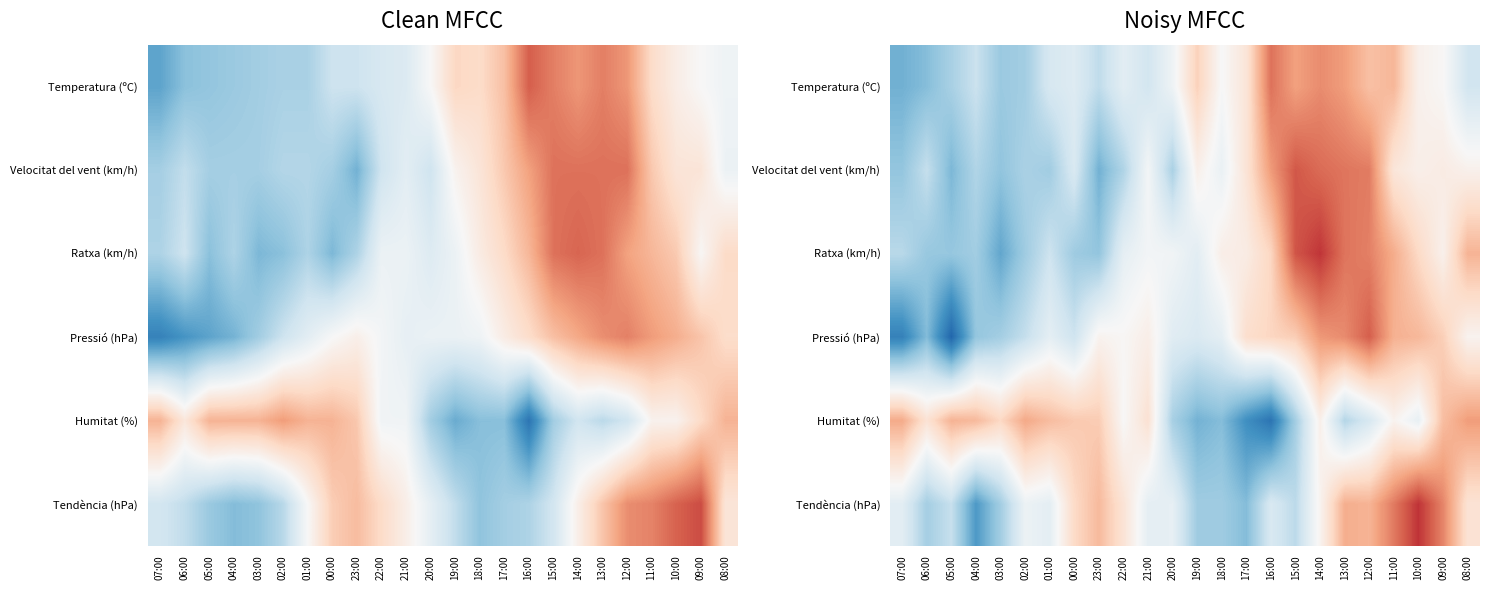

Rank the series by their maximum value, from highest to lowest.

Tendència (hPa), Ratxa (km/h), Velocitat del vent (km/h), Pressió (hPa), Temperatura (ºC), Humitat (%)